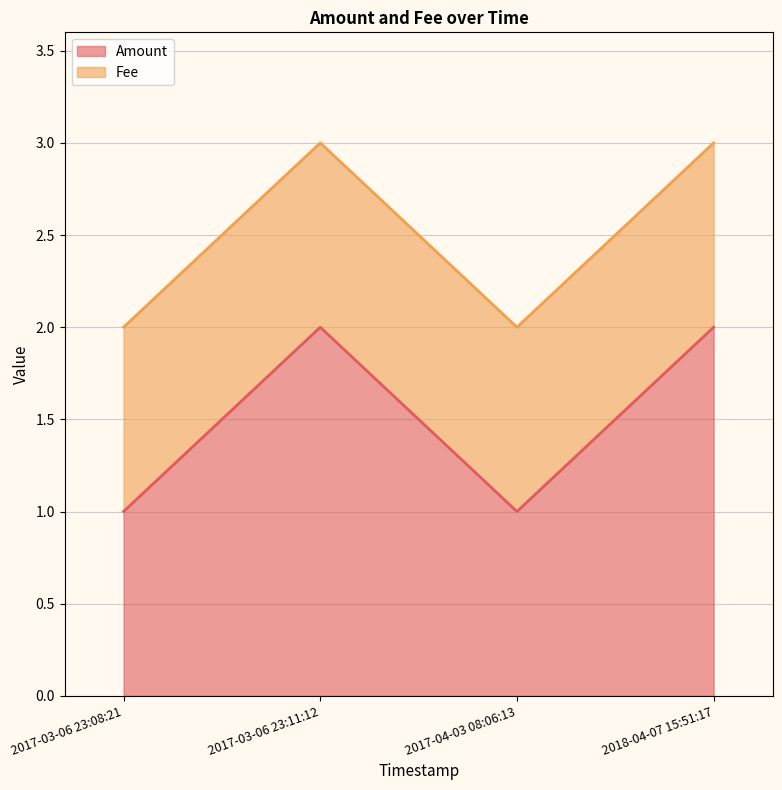

How many values are below 2?

2